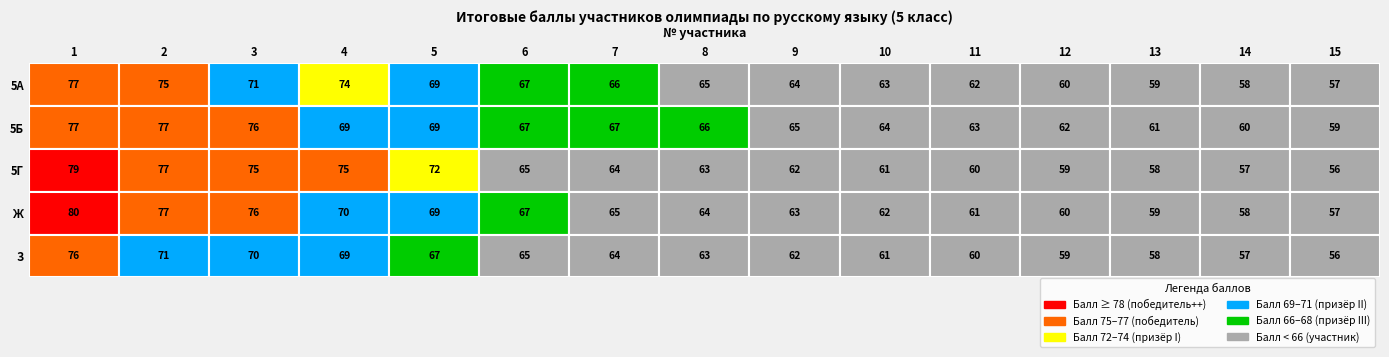

What is the lowest value of the 5А series?

57